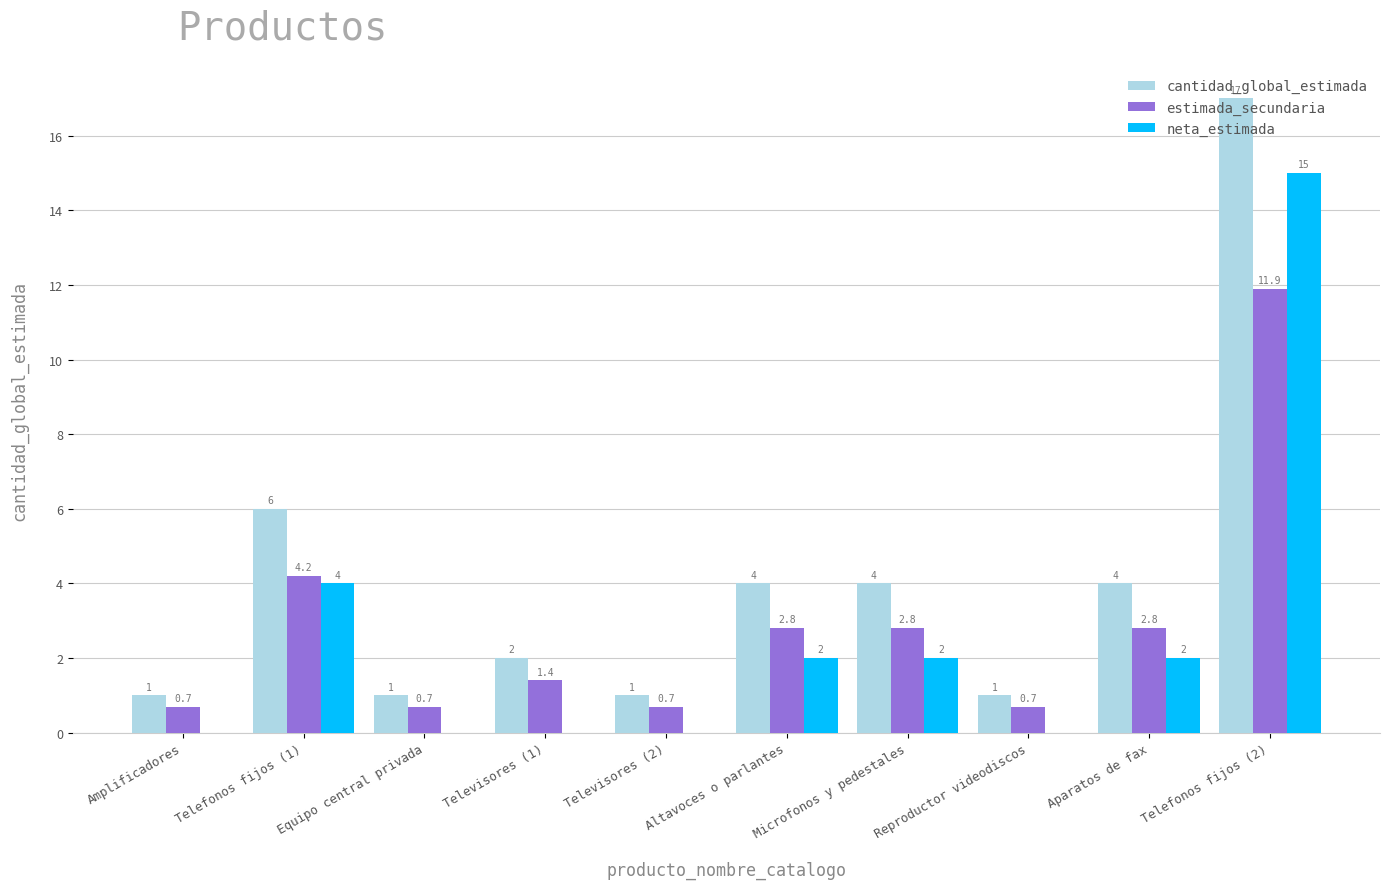

What is the spread (max minus min) of values at Telefonos fijos (1)?

2.0